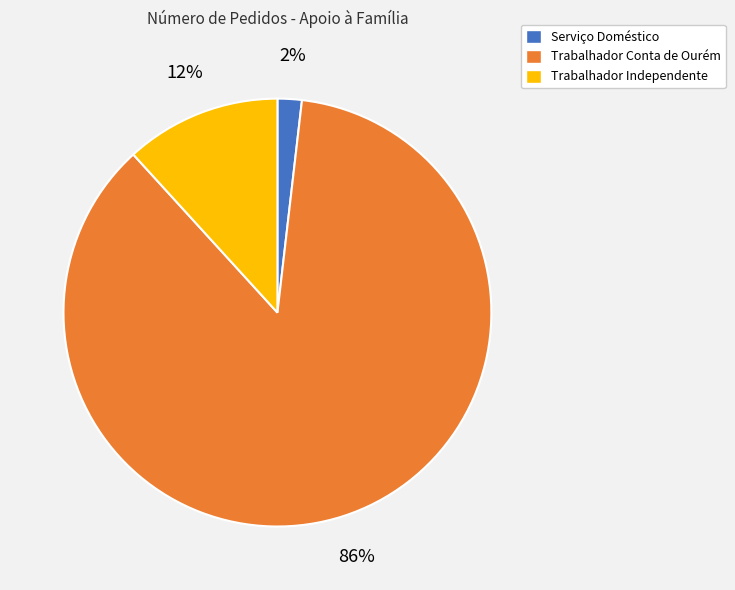

What percentage is the Trabalhador Conta de Ourém slice, to the nearest percent?

86%